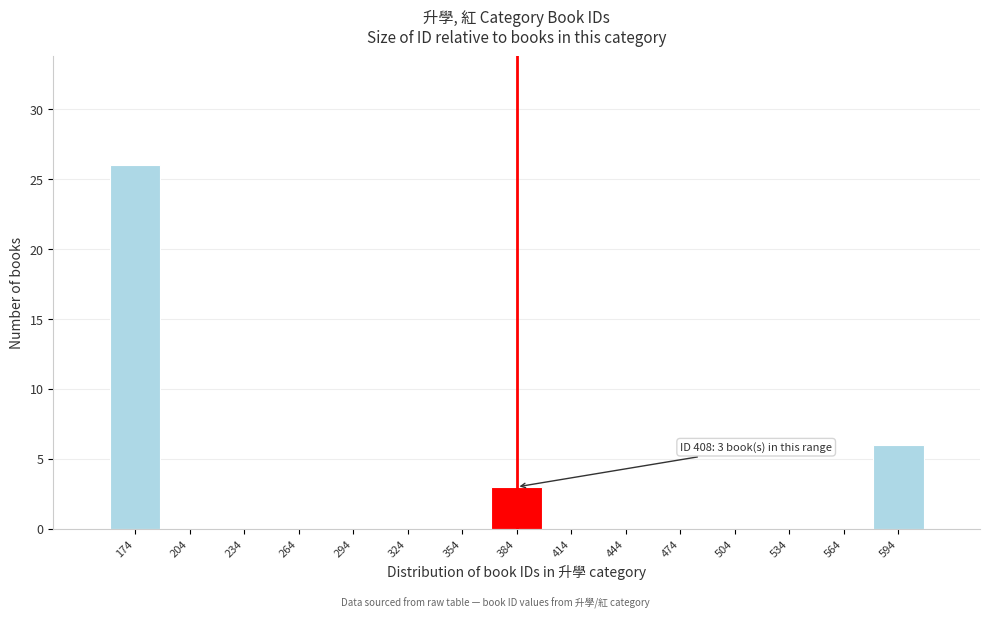

Reading right to left, what are all the values shown in this chart?

594=6	564=0	534=0	504=0	474=0	444=0	414=0	384=3	354=0	324=0	294=0	264=0	234=0	204=0	174=26